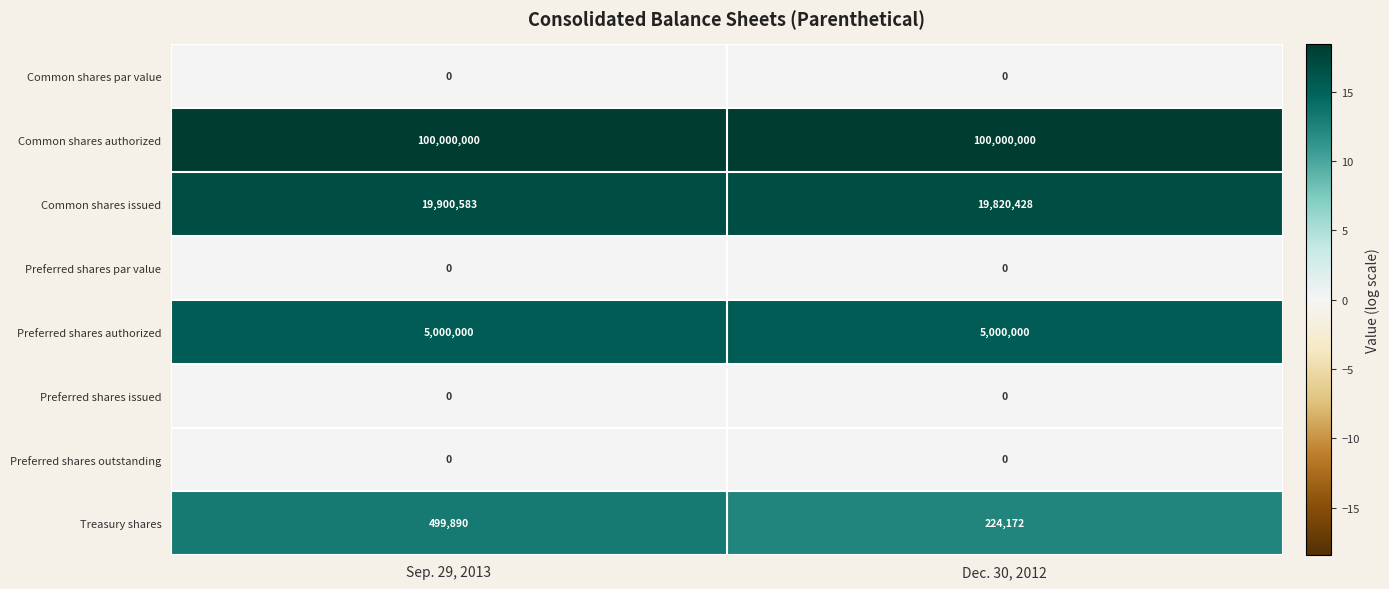

Reading left to right, what are all the values shown in this chart?

Common shares par value: 0	0
Common shares authorized: 100000000	100000000
Common shares issued: 19900583	19820428
Preferred shares par value: 0	0
Preferred shares authorized: 5000000	5000000
Preferred shares issued: 0	0
Preferred shares outstanding: 0	0
Treasury shares: 499890	224172